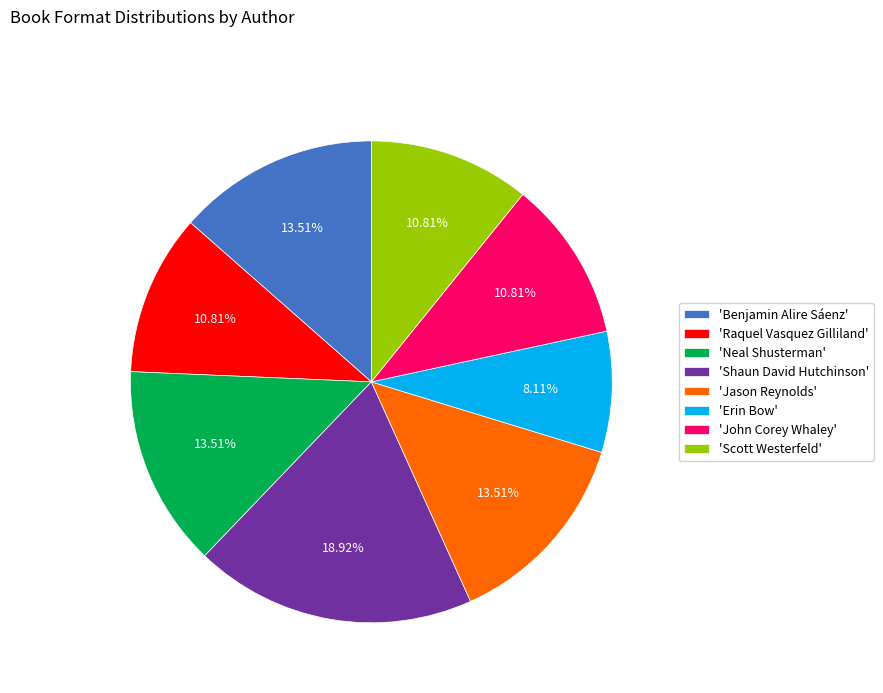

Do 'Shaun David Hutchinson' and 'Neal Shusterman' together represent more than half of the pie?

No